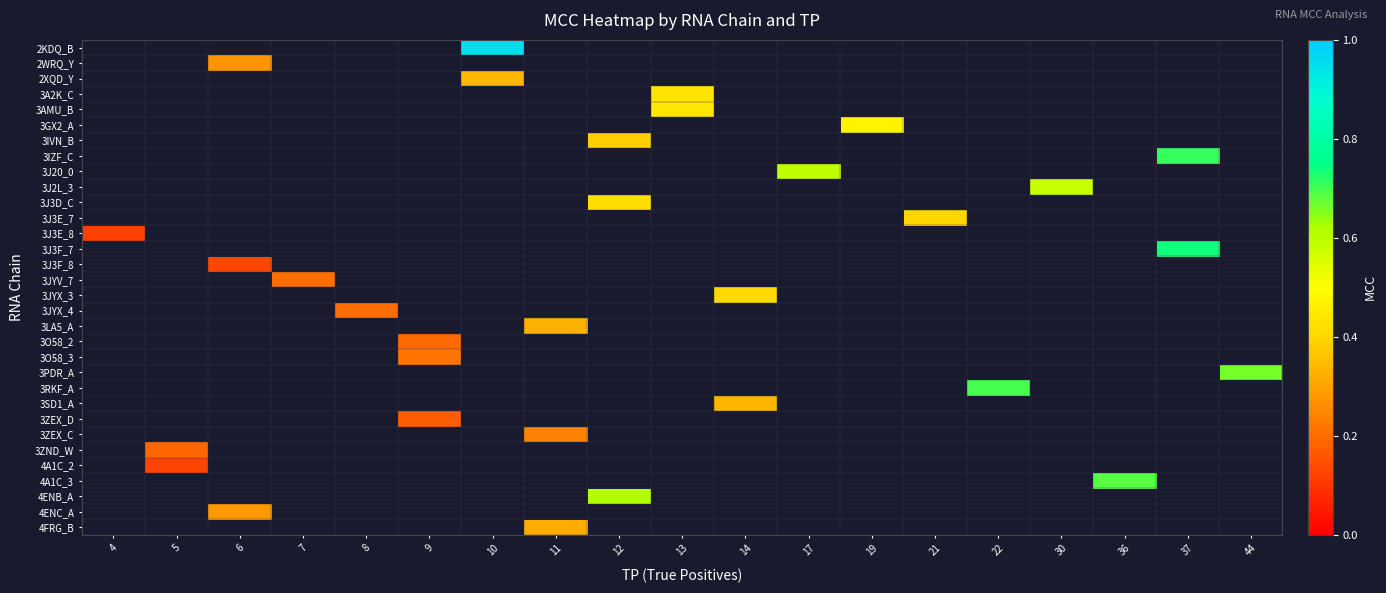

What is the greatest value displayed?

1.0